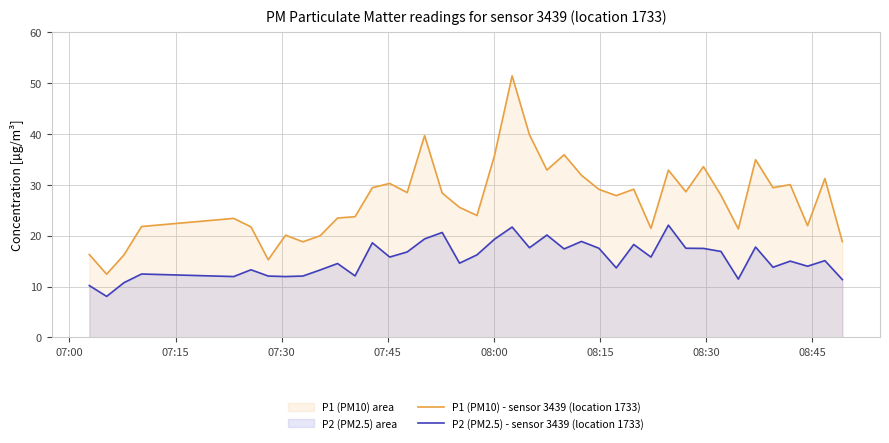

Reading left to right, list all the values displayed in this chart.

P1 (PM10) - sensor 3439 (location 1733): 16.3	12.4	16.2	21.8	23.4	21.7	15.3	20.1	18.8	20.0	23.5	23.7	29.4	30.3	28.5	39.7	28.4	25.6	24.0	35.7	51.4	39.8	32.9	35.9	31.9	29.1	27.9	29.1	21.4	32.9	28.6	33.6	27.9	21.3	34.9	29.4	30.0	22.0	31.2	18.8
P2 (PM2.5) - sensor 3439 (location 1733): 10.2	8.1	10.8	12.5	12.0	13.3	12.1	12.0	12.1	13.3	14.5	12.1	18.6	15.8	16.8	19.4	20.6	14.6	16.2	19.3	21.7	17.6	20.1	17.4	18.9	17.5	13.7	18.3	15.8	22.1	17.5	17.5	16.9	11.5	17.8	13.8	15.0	14.0	15.1	11.4